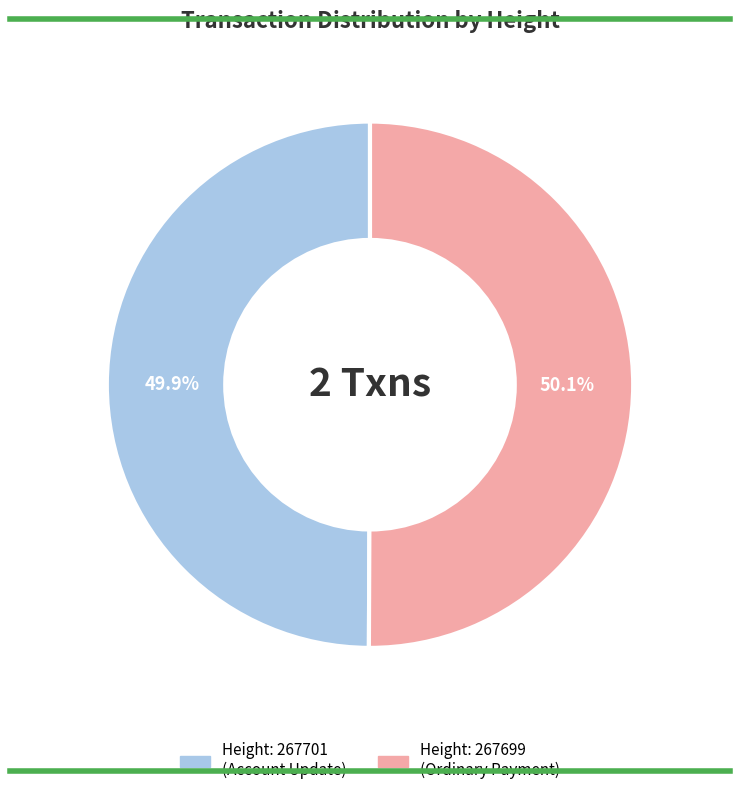

Count the number of slices in the pie.

2